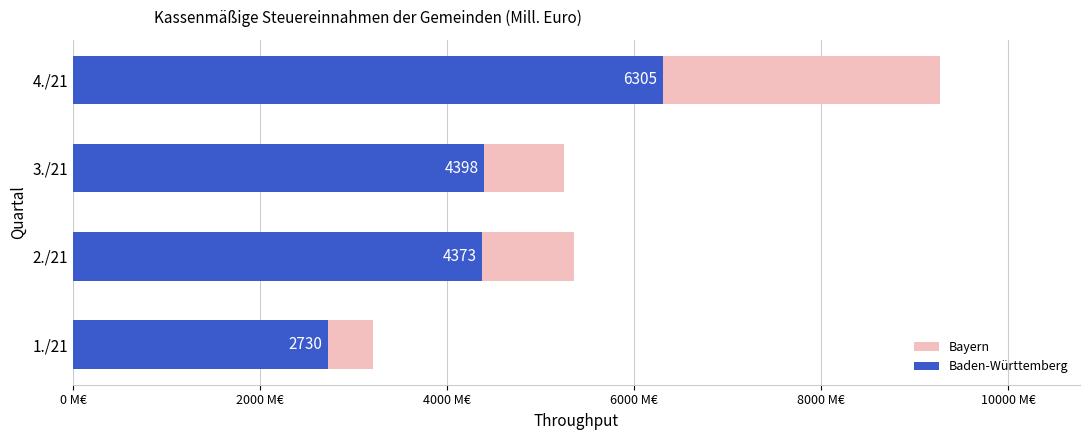

What is the difference between the second highest and second lowest values in the Baden-Württemberg series?

24.7